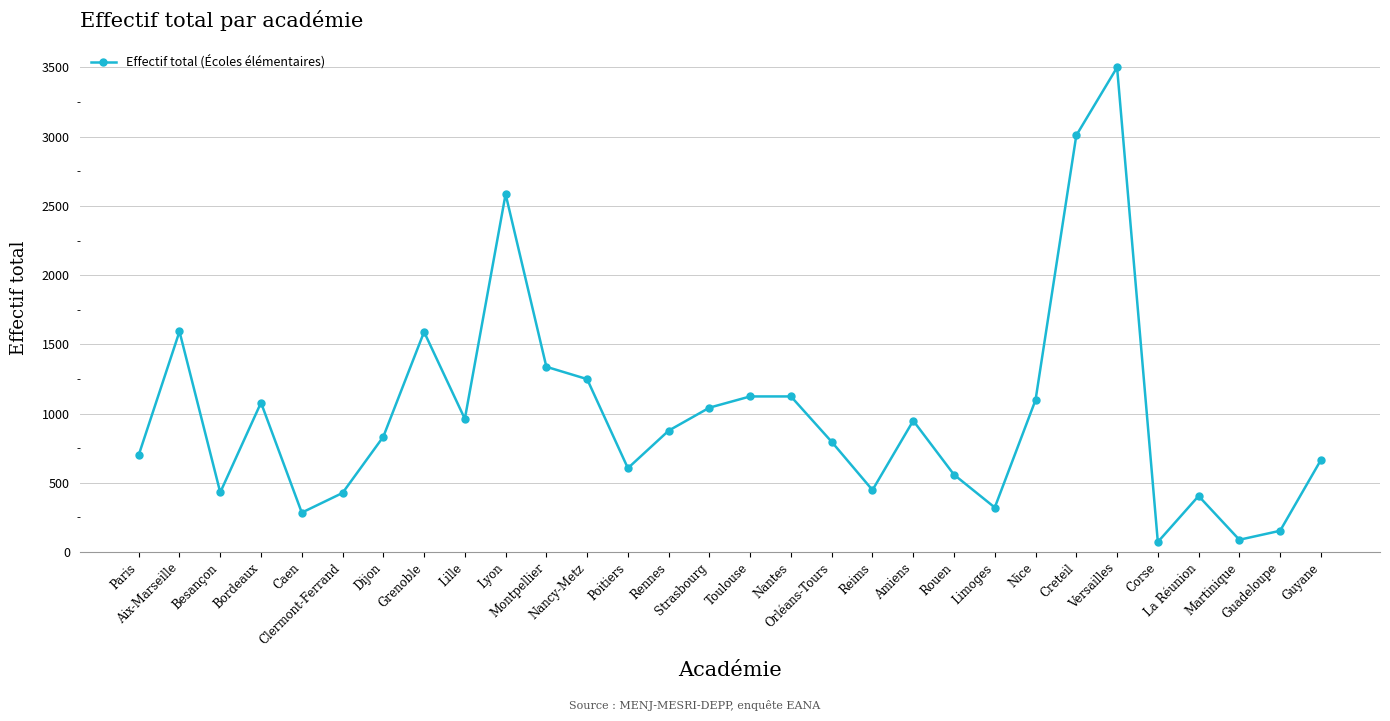

What is the greatest value displayed?

3500